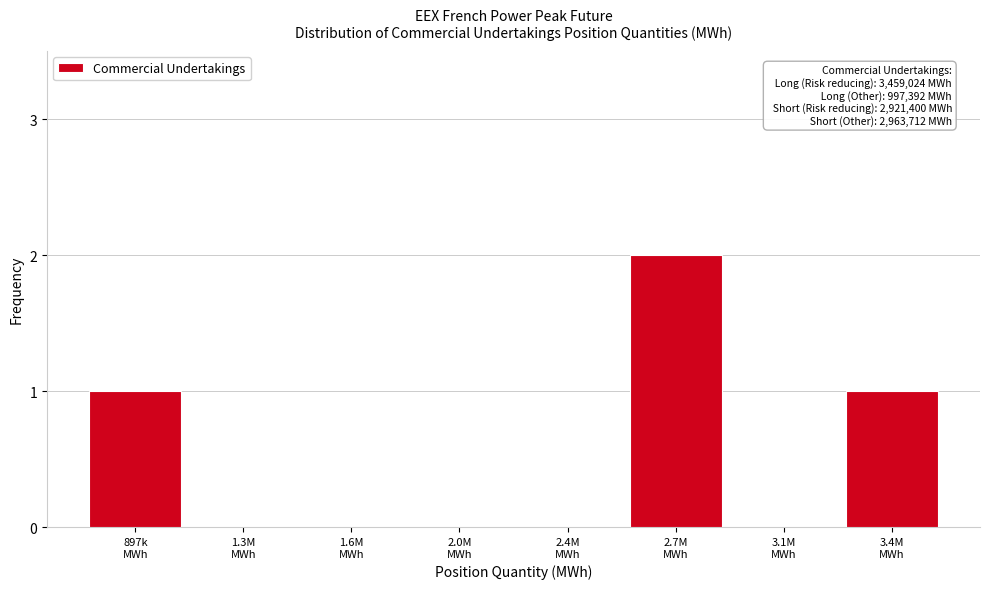

What is the sum of all values?

4